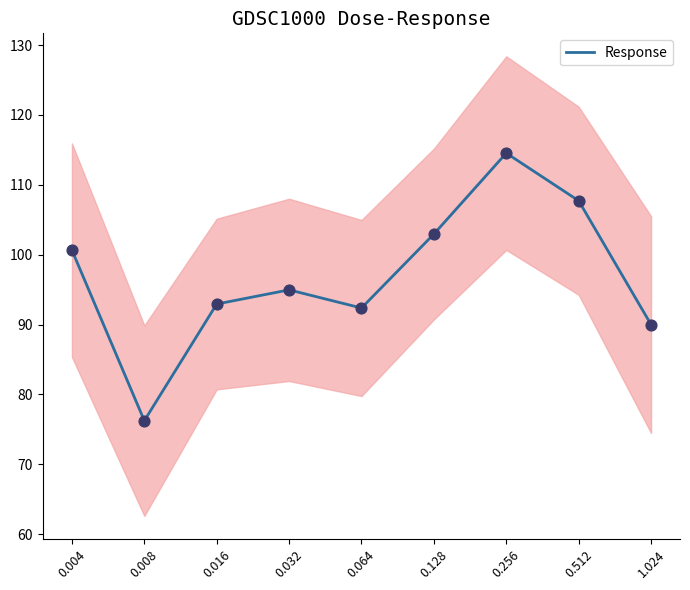

What is the change in value from 0.016 to 0.128?

+10.0